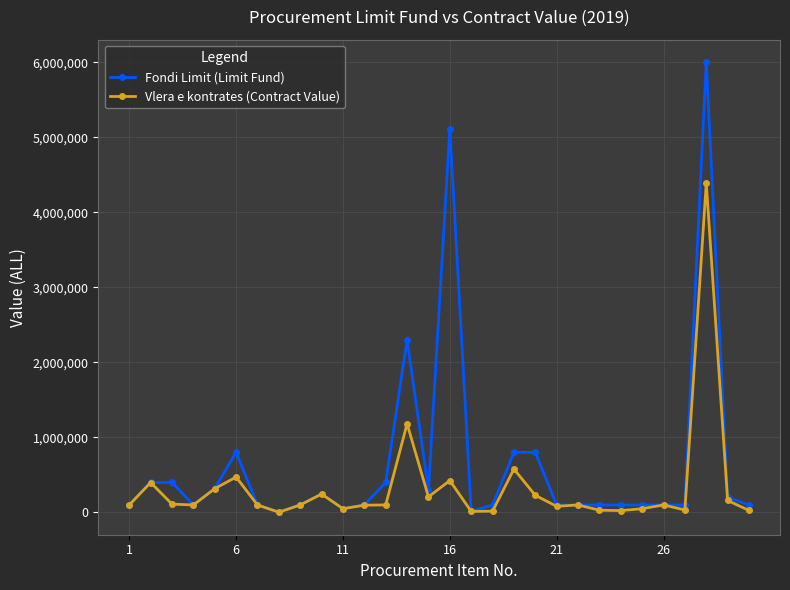

What is the greatest value displayed?

6000000